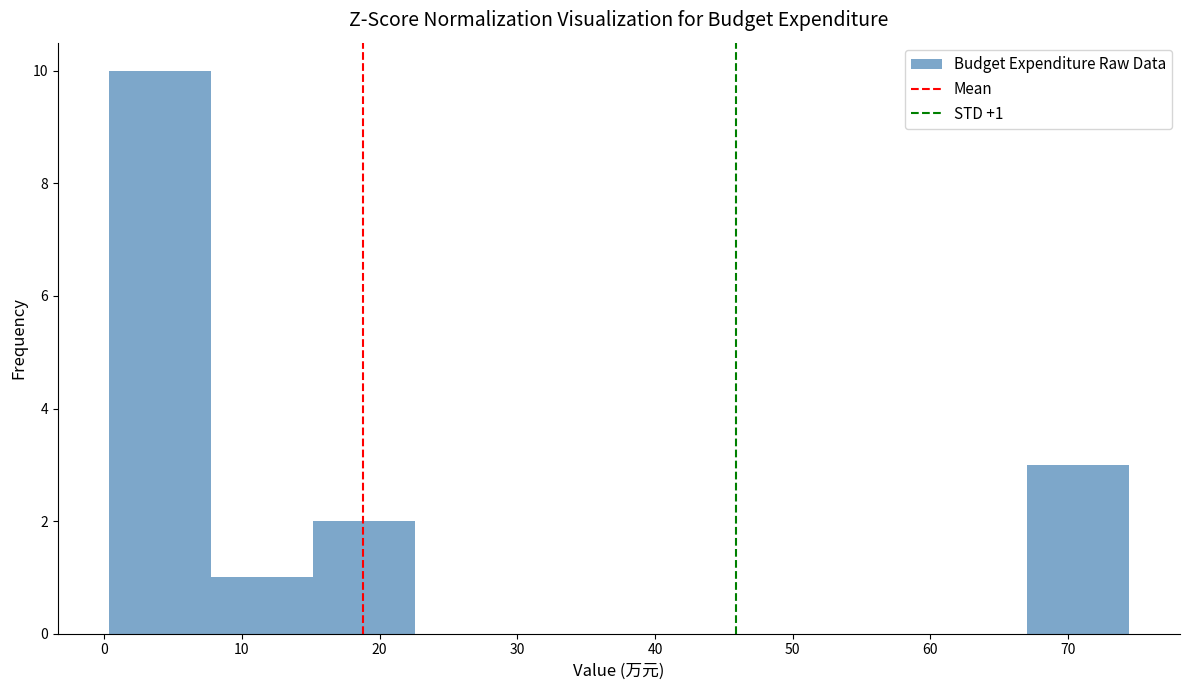

Which range on the x-axis has the tallest bar?

0 to 8